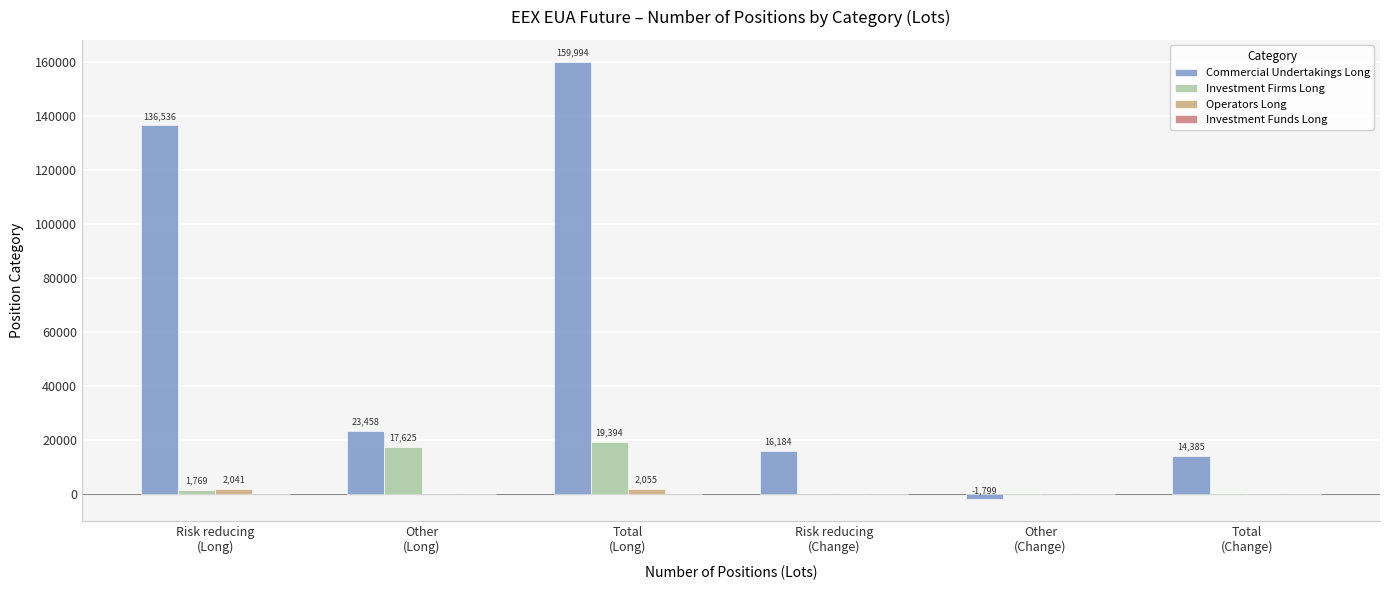

The value of Commercial Undertakings Long at Risk reducing
(Change) is 16184. True or false?

True